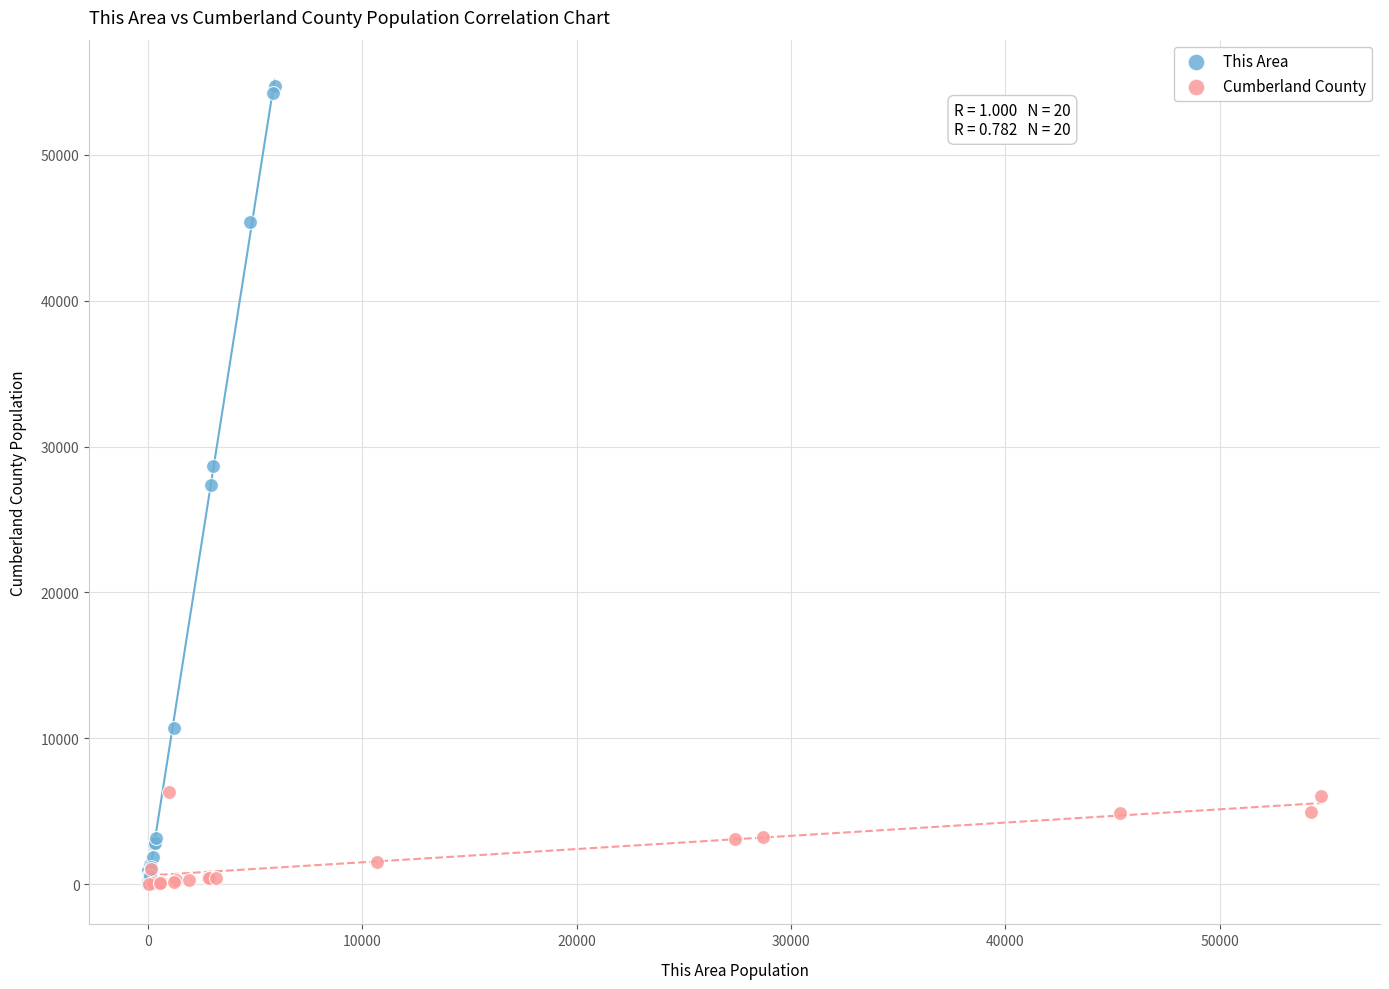

What are all the series names shown in the legend?

This Area, Cumberland County